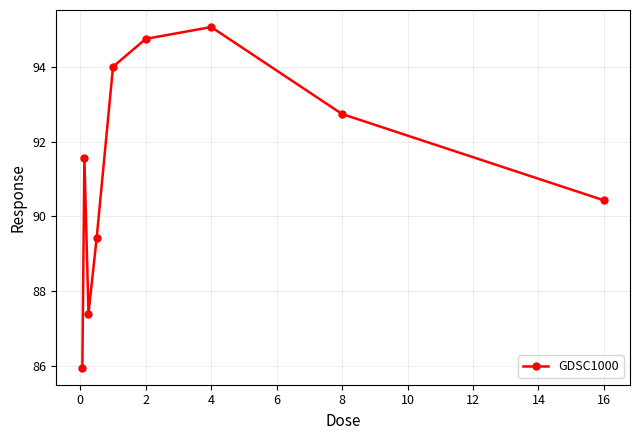

Reading left to right, extract all data points from this chart.

86.0	91.6	87.4	89.4	94.0	94.7	95.1	92.7	90.4